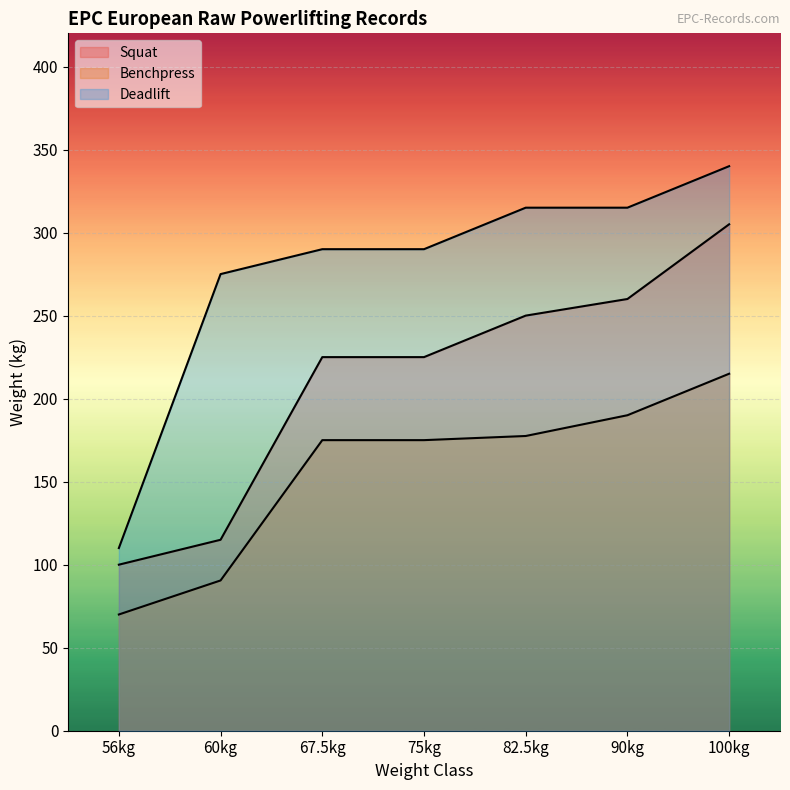

List the labels in order of Deadlift value, largest first.

100kg, 82.5kg, 90kg, 67.5kg, 75kg, 60kg, 56kg